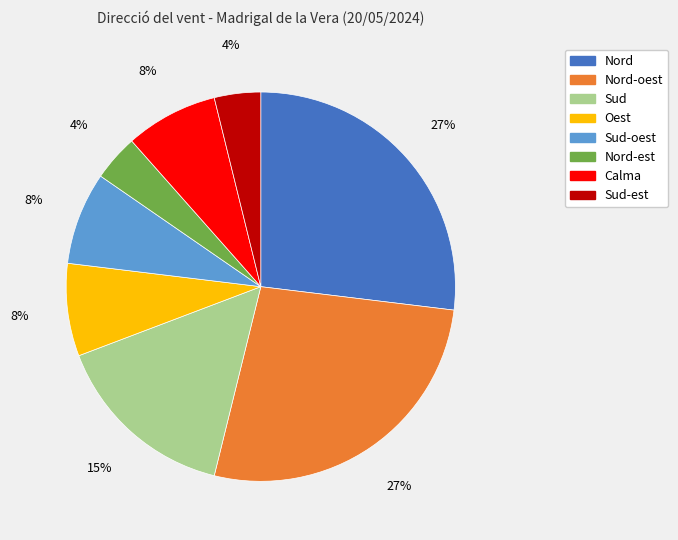

Count the number of slices in the pie.

8